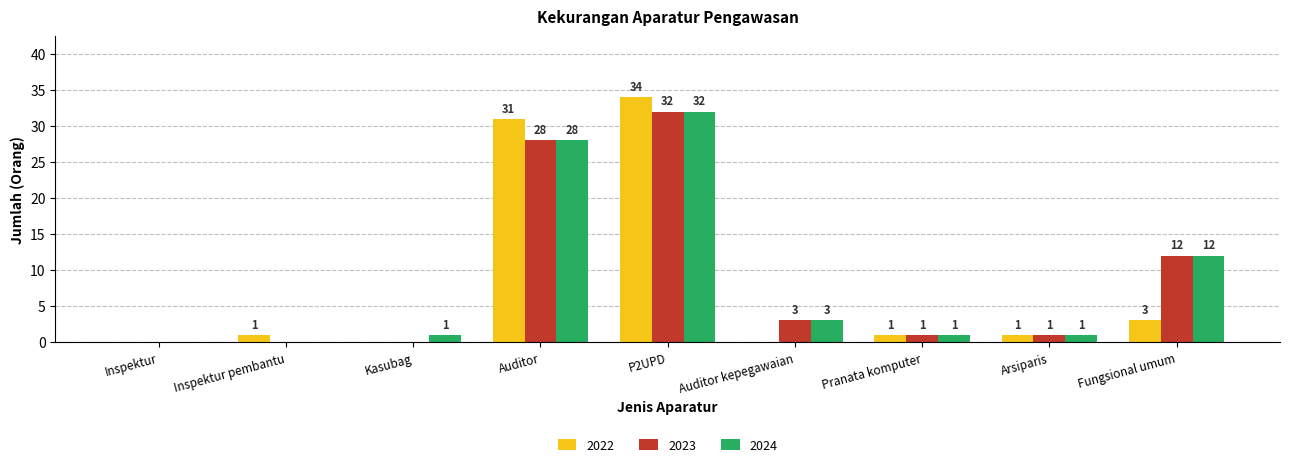

What value does the 2023 series have at P2UPD?

32